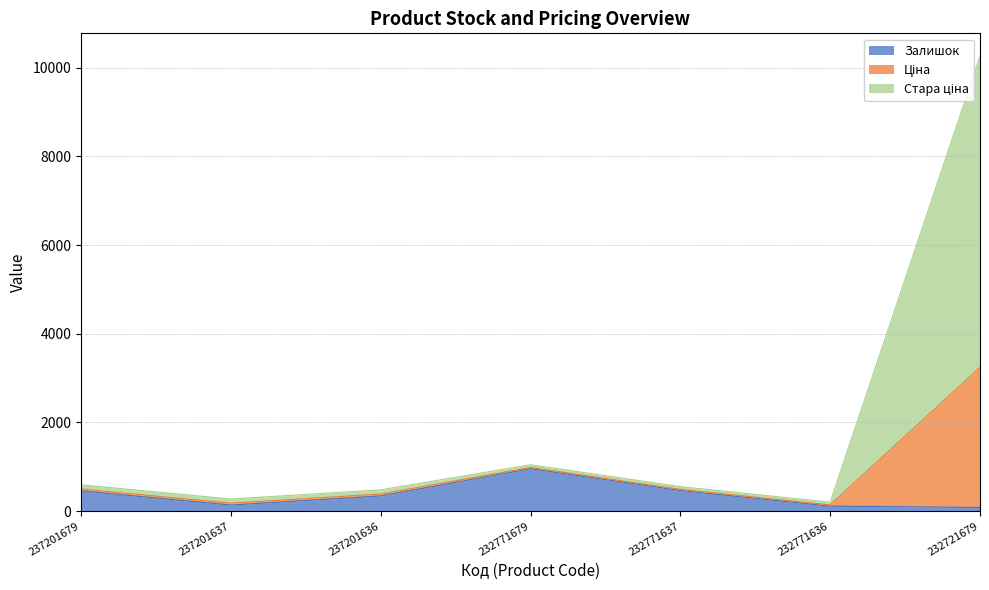

True or false: Залишок and Ціна cross at least once.

False